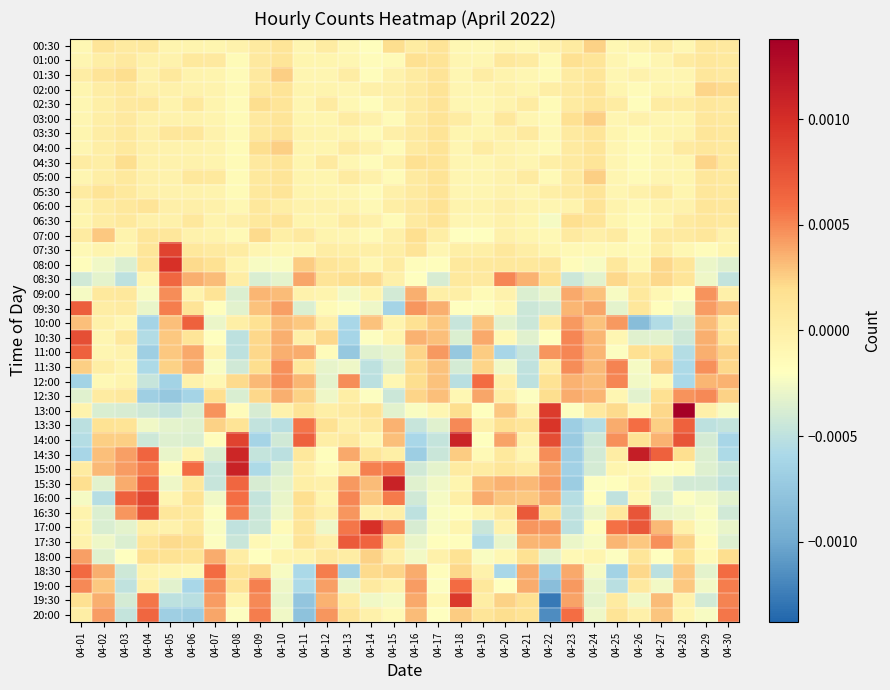

At which category is the sum across all series the highest?

04-14